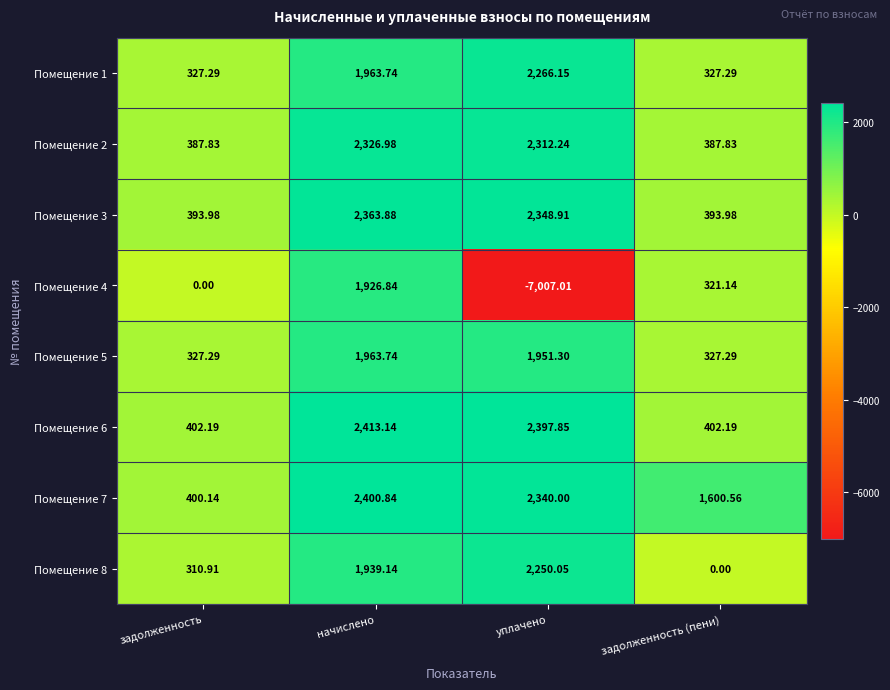

What is the spread (max minus min) of values at задолженность?

402.2